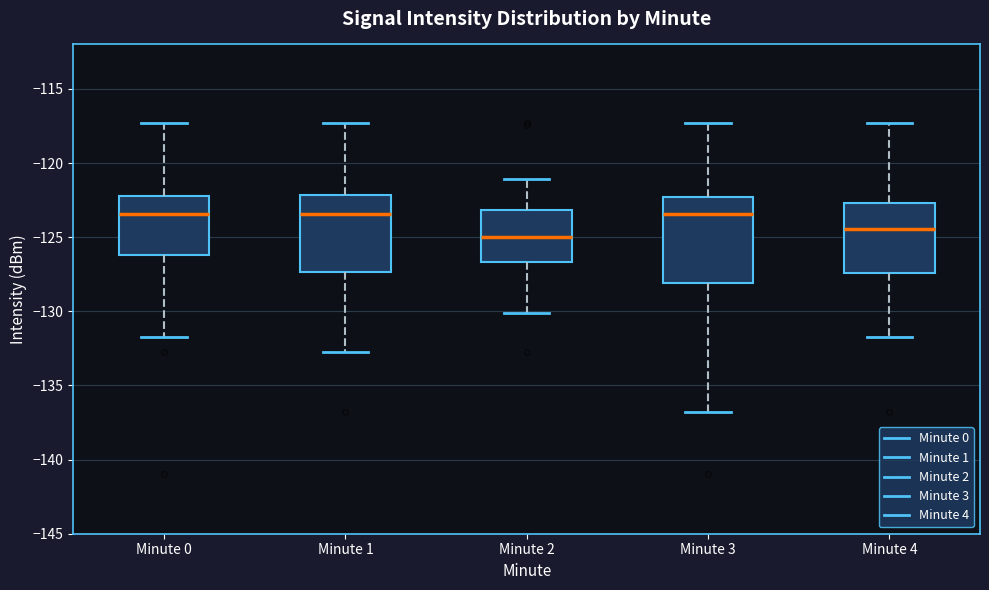

Reading left to right, transcribe this box plot: for each box, give where its median line is, the range the box spans, and where its two whiskers end, as read against the y-axis. The values are not printed on the chart, so give them approximately, as read against the axis.

Minute 0: median -123.5, box -126.0 to -122.0, whiskers -131.5 to -117.5
Minute 1: median -123.5, box -127.5 to -122.0, whiskers -133.0 to -117.5
Minute 2: median -125.0, box -126.5 to -123.0, whiskers -130.0 to -121.0
Minute 3: median -123.5, box -128.0 to -122.5, whiskers -137.0 to -117.5
Minute 4: median -124.5, box -127.5 to -122.5, whiskers -131.5 to -117.5